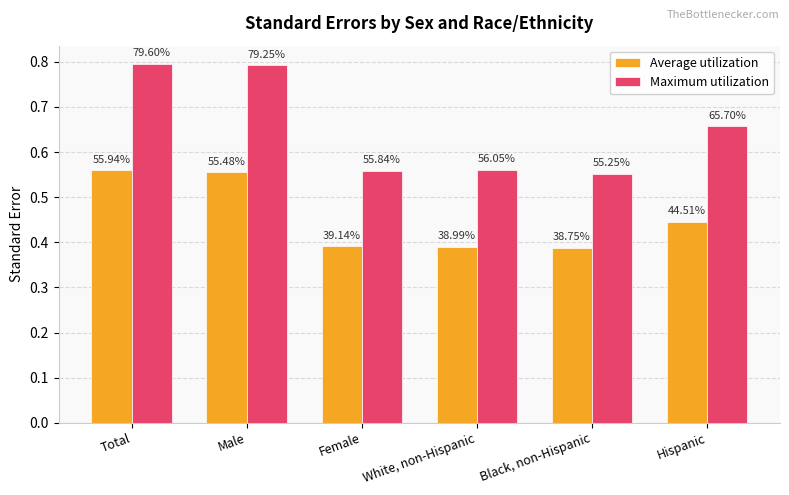

Does the chart contain any negative values?

No